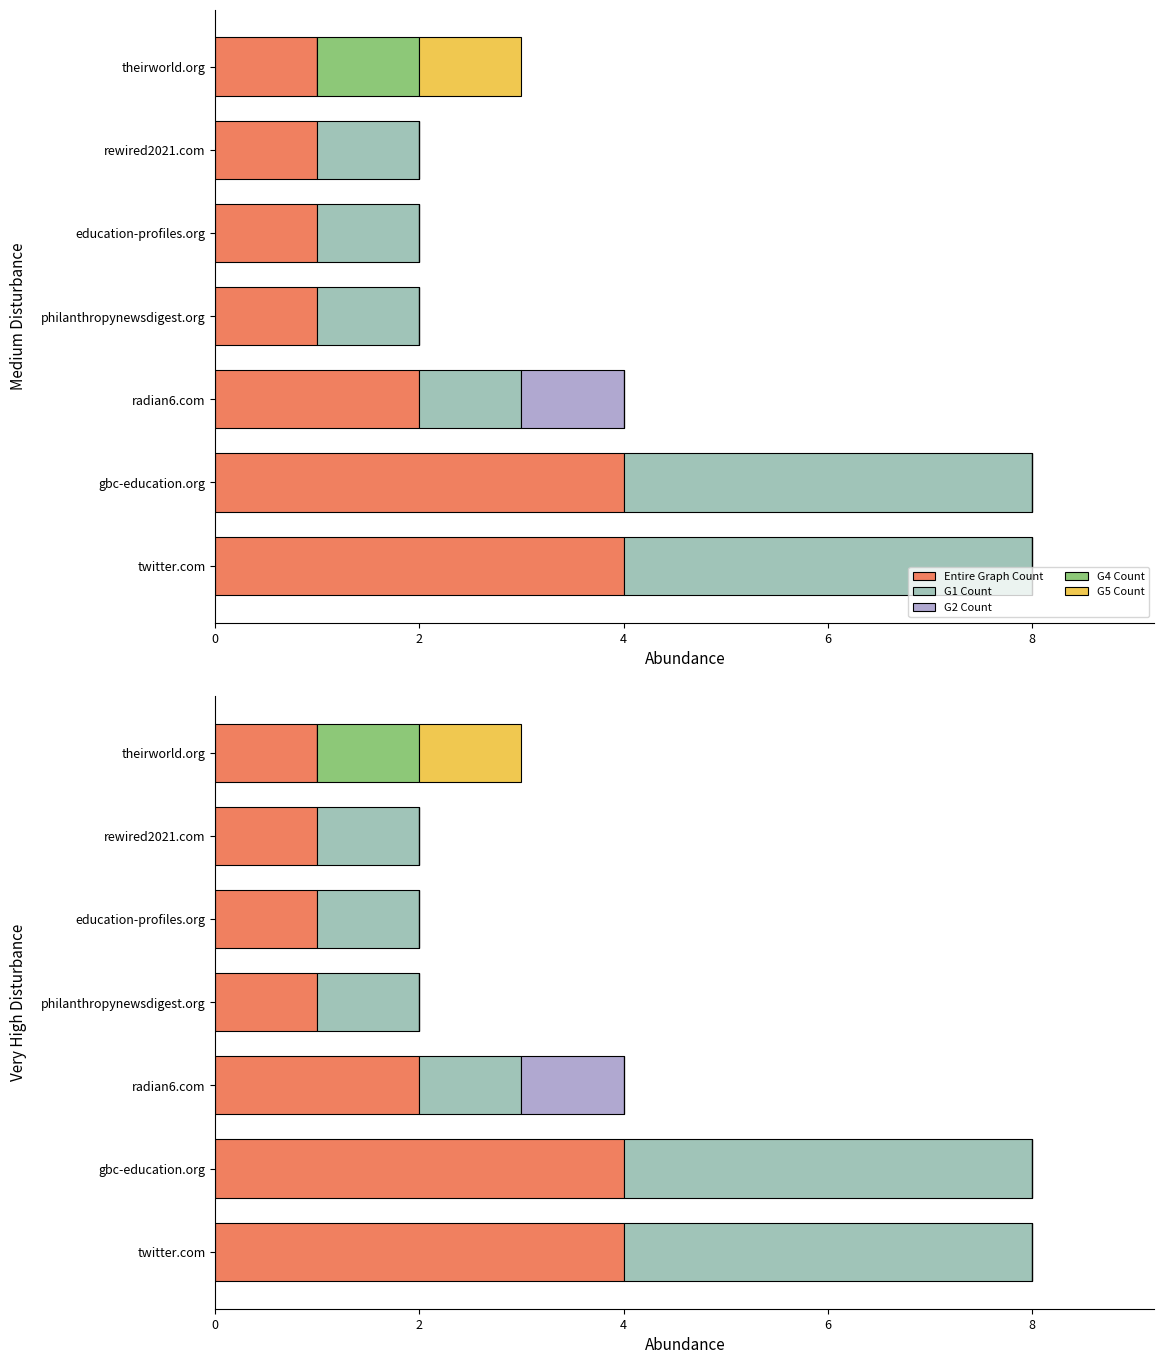

Are the bars horizontal?

Yes